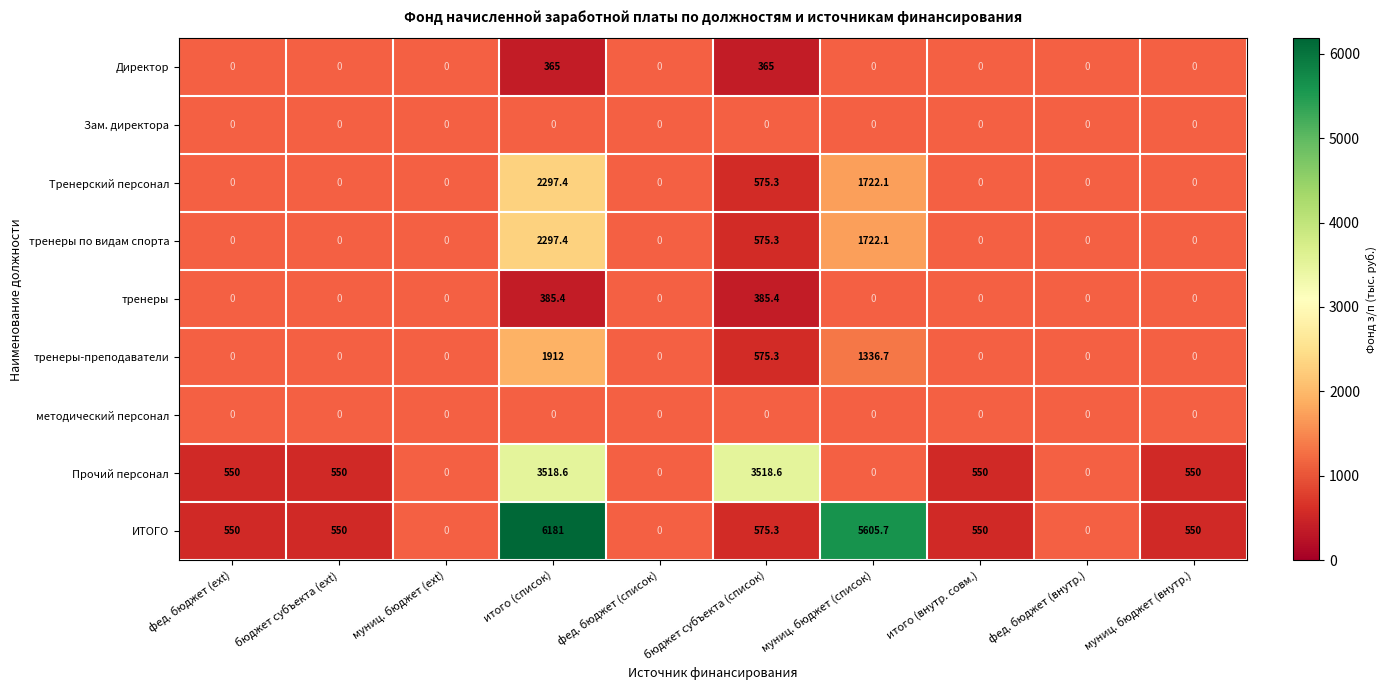

List the labels in order of методический персонал value, largest first.

фед. бюджет (ext), бюджет субъекта (ext), муниц. бюджет (ext), итого (список), фед. бюджет (список), бюджет субъекта (список), муниц. бюджет (список), итого (внутр. совм.), фед. бюджет (внутр.), муниц. бюджет (внутр.)